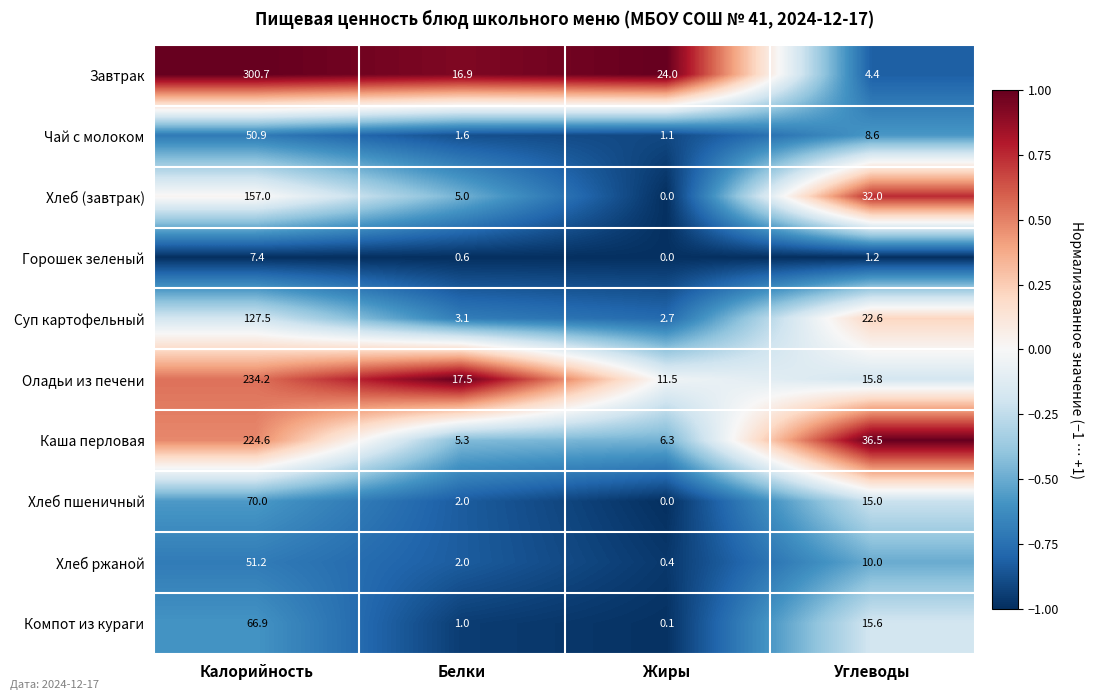

The Суп картофельный series shows 1.8 at Белки. True or false?

False